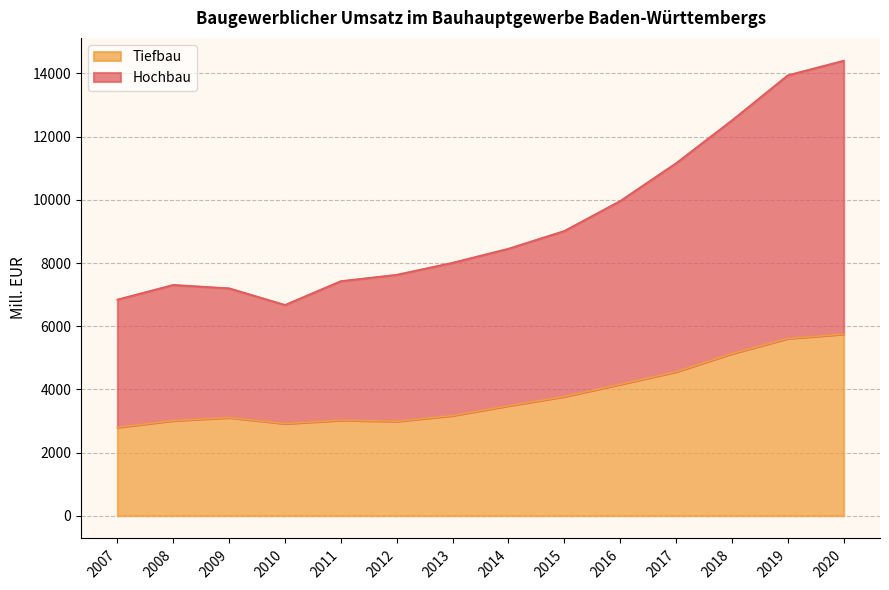

Which label corresponds to the smallest value in the chart?

2007